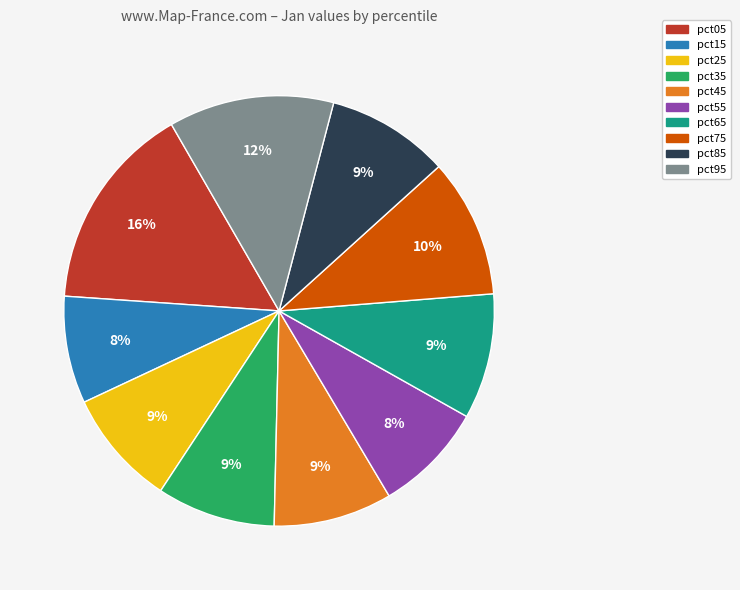

Is it true that pct85 is 2% of the pie?

False